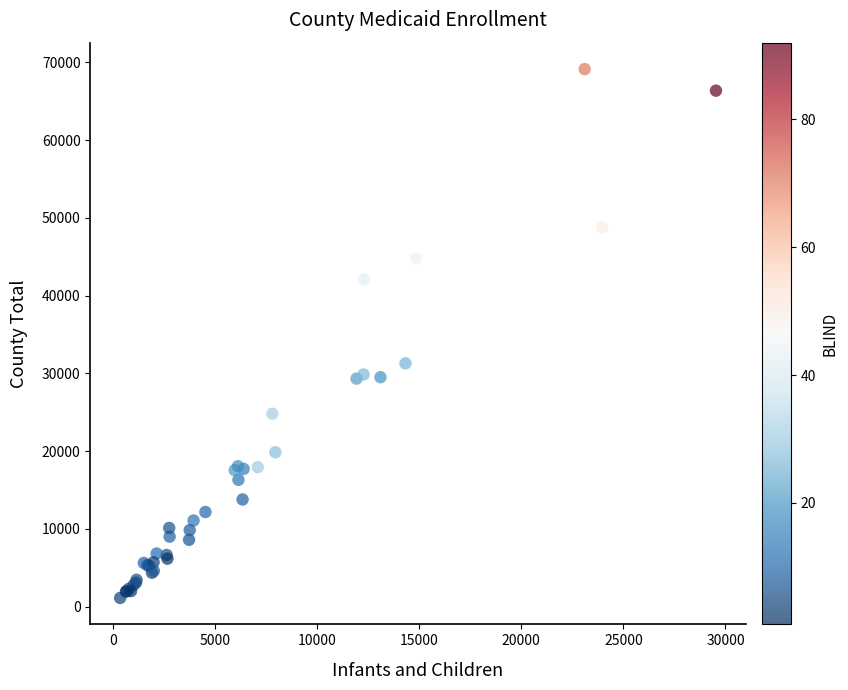

What Y value in the scatter plot is closest to 35130?

31297